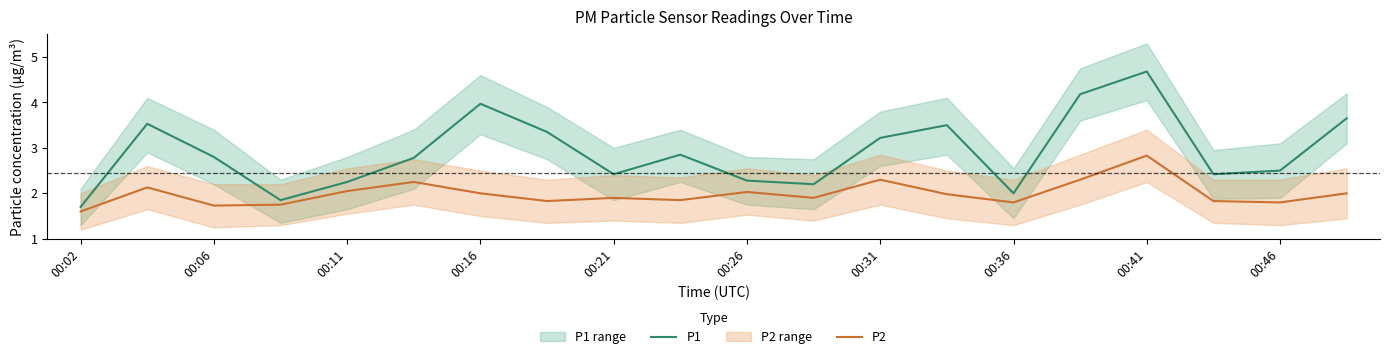

At which label does P2 reach its minimum?

00:02